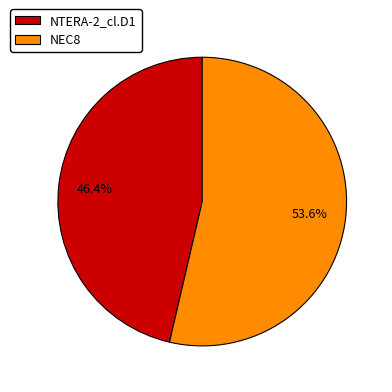

True or false: NEC8 accounts for 54% of the total.

True